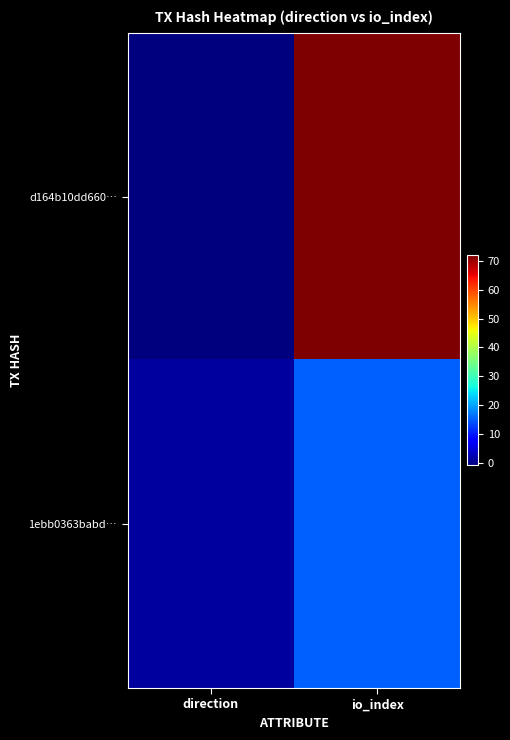

Reading left to right, transcribe all the data shown in this chart.

d164b10dd660…: direction=-1	io_index=72
1ebb0363babd…: direction=1	io_index=15